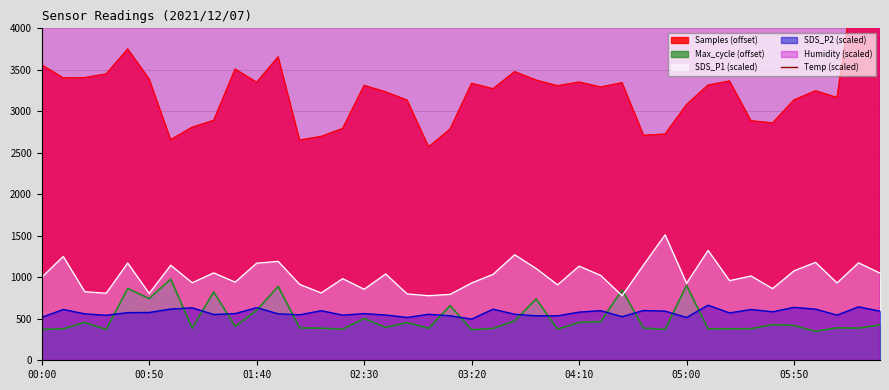

True or false: SDS_P2 (scaled) and SDS_P1 (scaled) intersect in this chart.

False